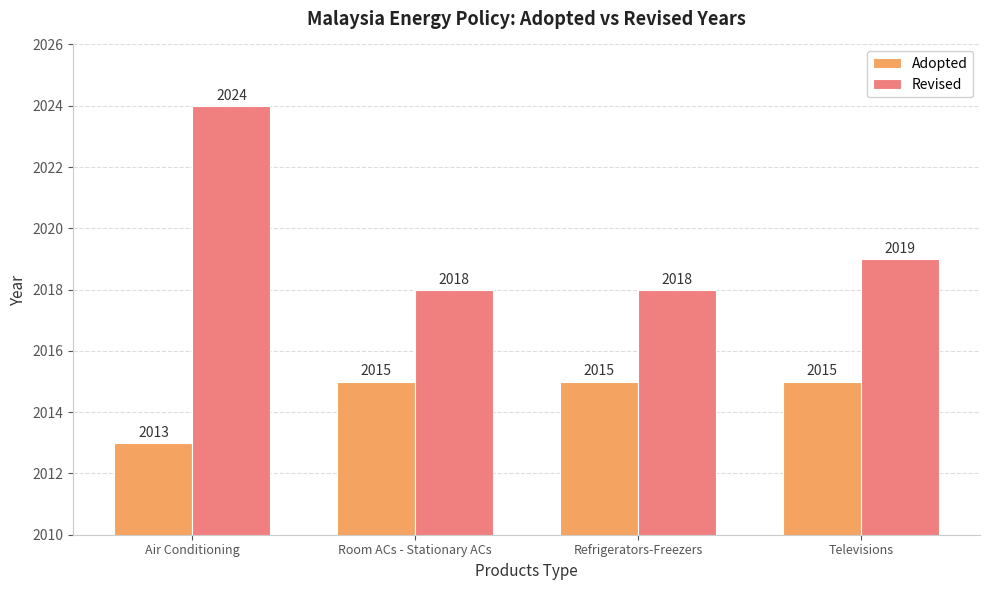

What are all the series names shown in the legend?

Adopted, Revised